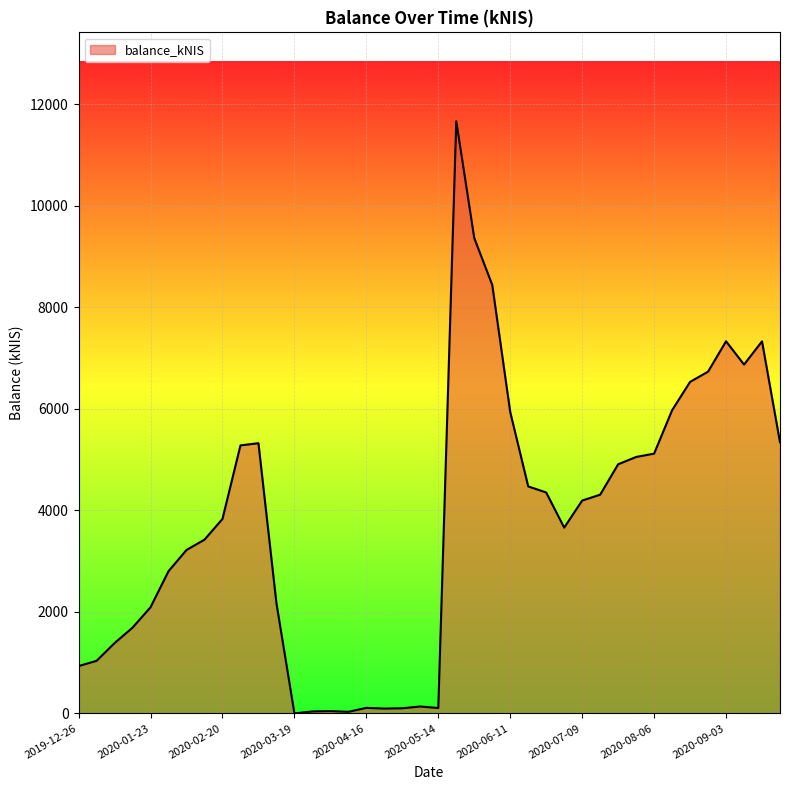

Does the chart display data point markers on the line(s)?

No